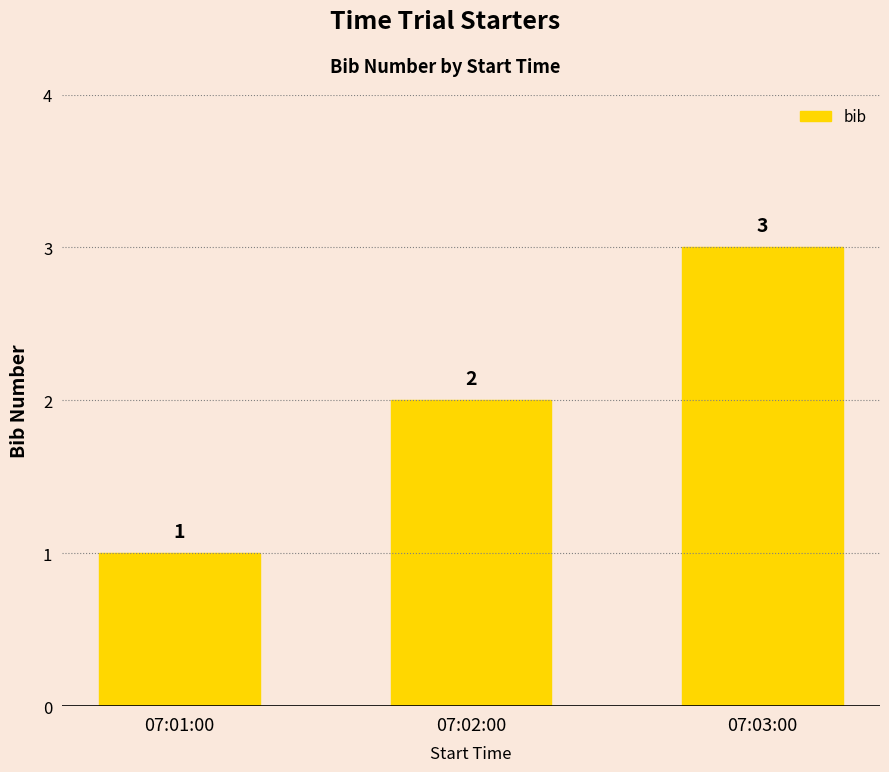

Which category has the lowest value across all series?

07:01:00